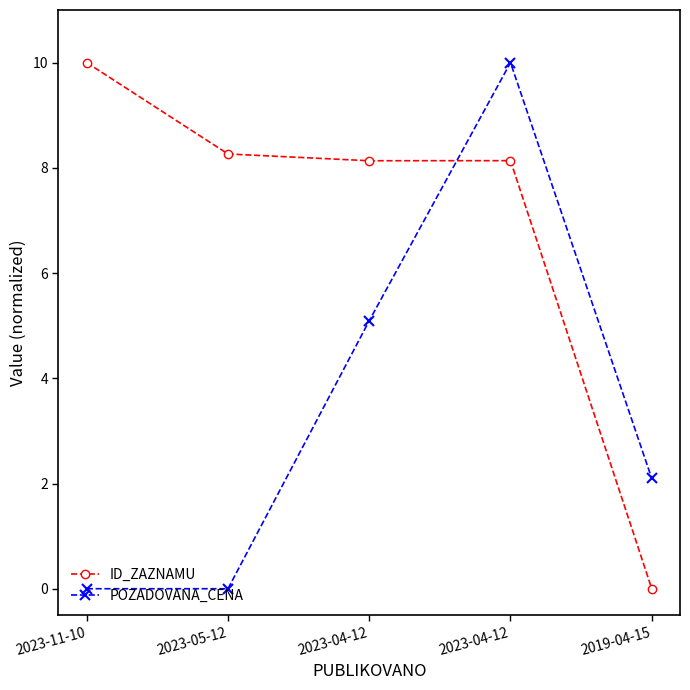

Count the number of categories in the chart.

5